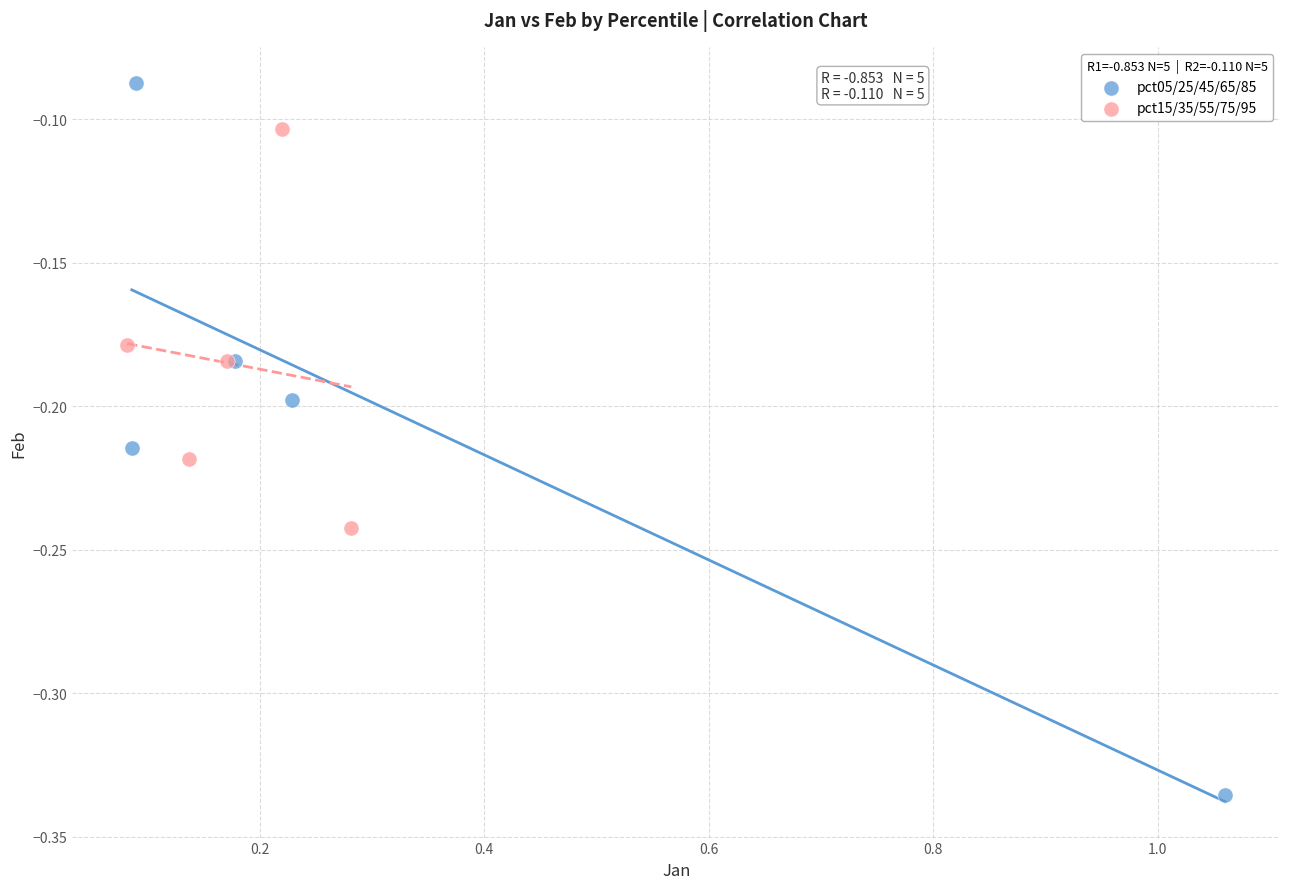

Which series has the largest Y range (max minus min)?

pct05/25/45/65/85